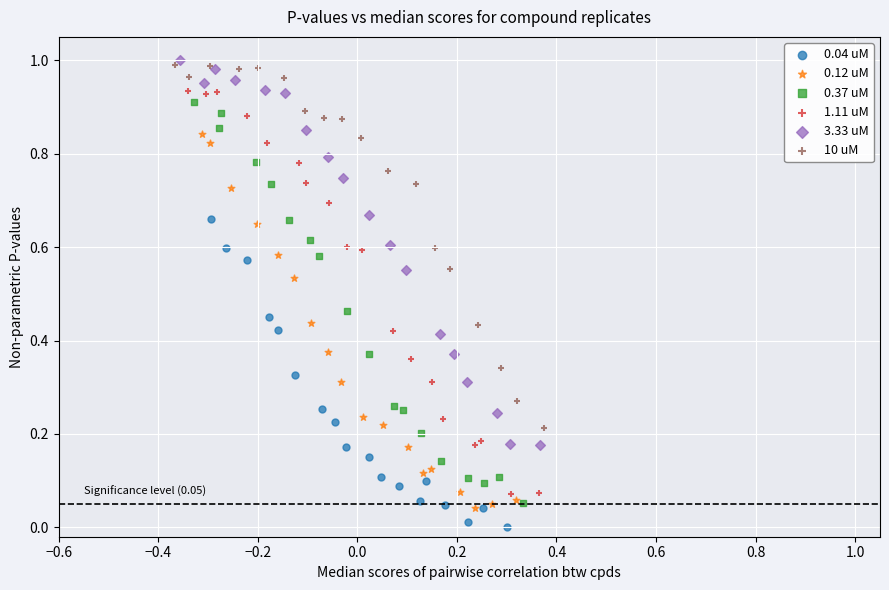

Which series contains the highest Y value?

3.33 uM